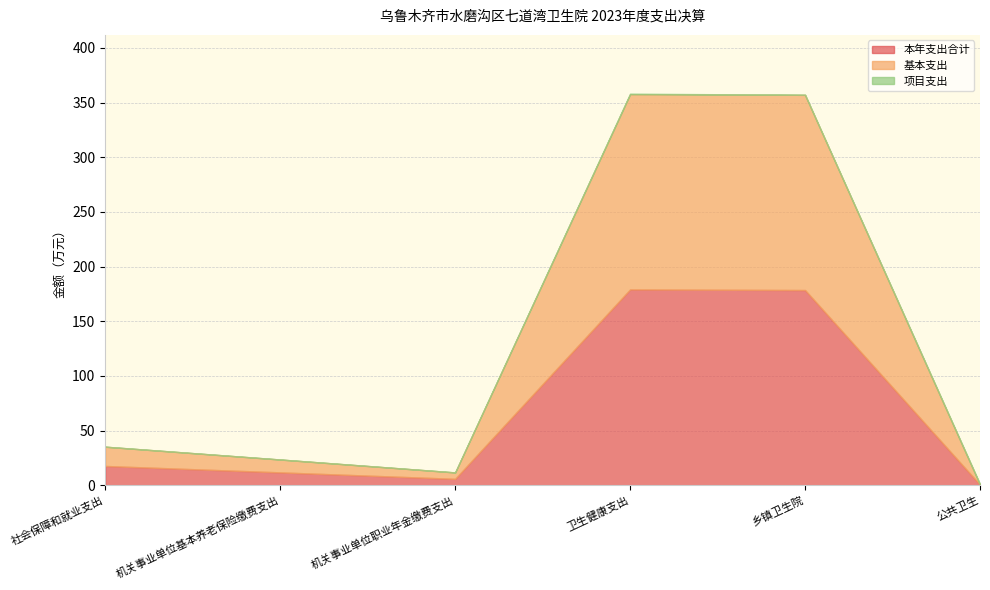

What are all the series names shown in the legend?

本年支出合计, 基本支出, 项目支出